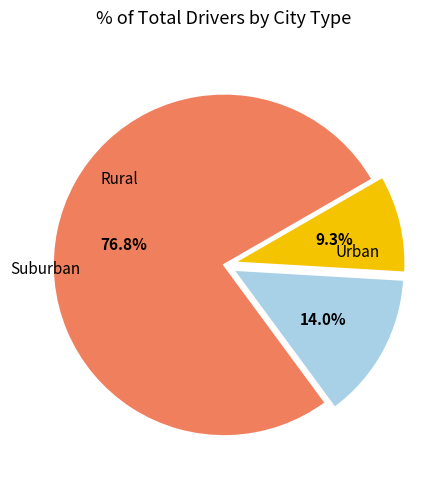

How many segments does this pie chart have?

3